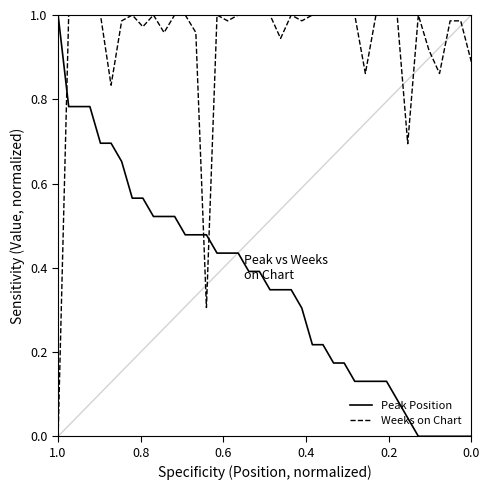

Reading left to right, transcribe all the data shown in this chart.

Peak Position: 1.0	0.8	0.8	0.8	0.7	0.7	0.7	0.6	0.6	0.5	0.5	0.5	0.5	0.5	0.5	0.4	0.4	0.4	0.4	0.4	0.3	0.3	0.3	0.3	0.2	0.2	0.2	0.2	0.1	0.1	0.1	0.1	0.1	0.0	0.0	0.0	0.0	0.0	0.0	0.0
Weeks on Chart: 0.0	1.0	1.0	1.0	1.0	0.8	1.0	1.0	1.0	1.0	1.0	1.0	1.0	1.0	0.3	1.0	1.0	1.0	1.0	1.0	1.0	0.9	1.0	1.0	1.0	1.0	1.0	1.0	1.0	0.9	1.0	1.0	1.0	0.7	1.0	0.9	0.9	1.0	1.0	0.9